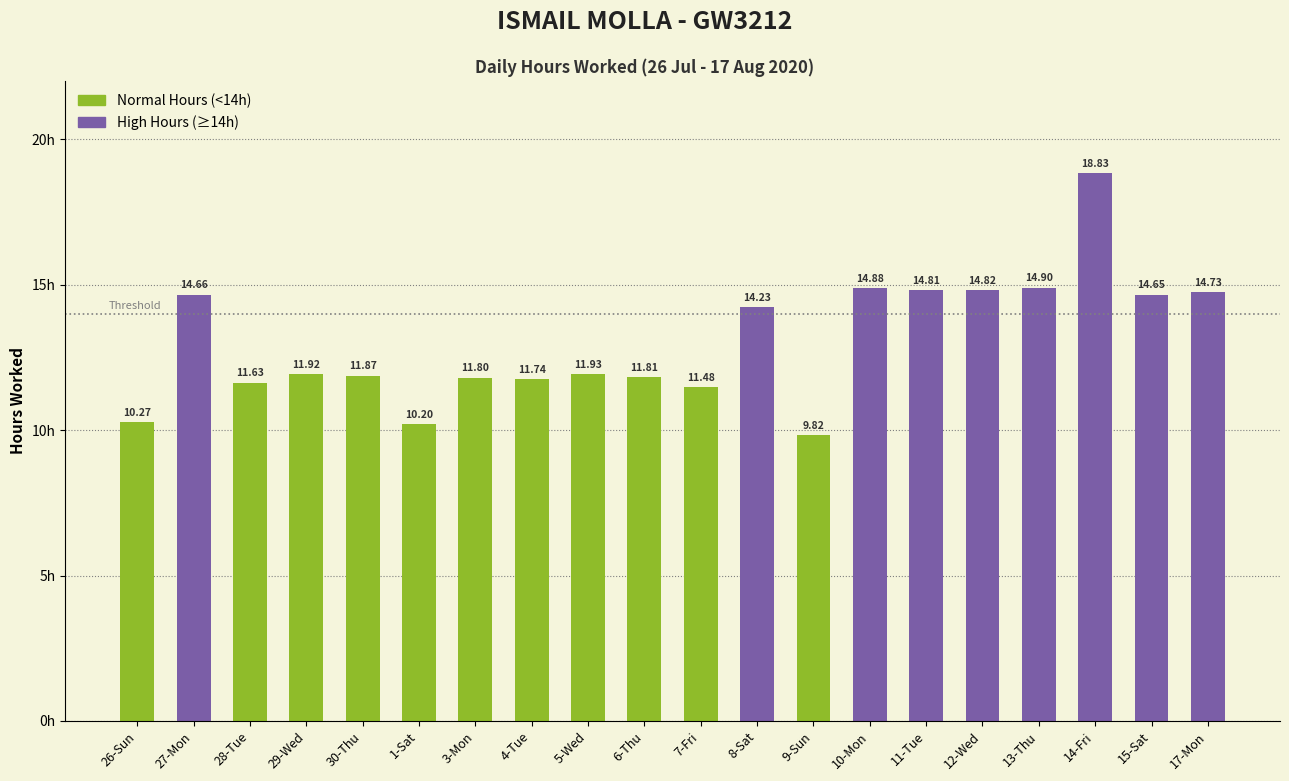

What is the sum of all values?

261.0